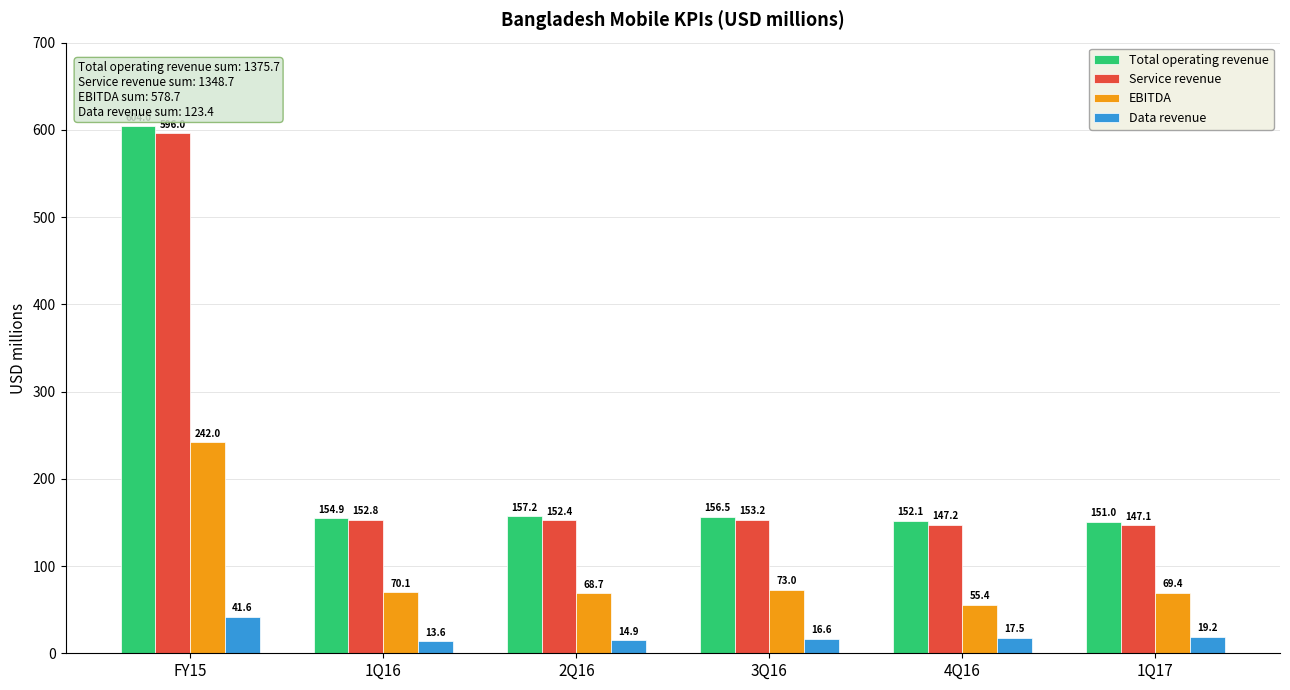

What is the total value across all series at 1Q16?

391.4